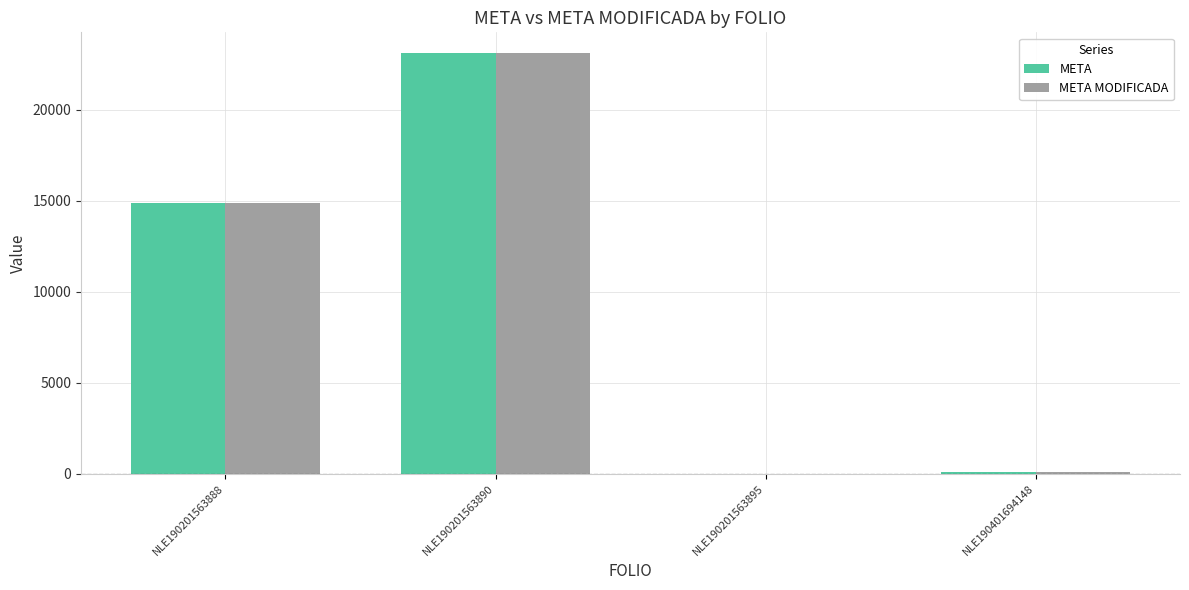

At which label is META MODIFICADA closest to 11551?

NLE190201563888